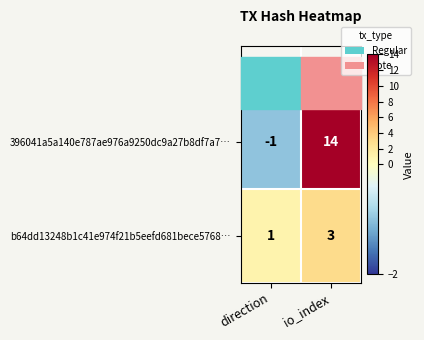

Which series has the largest total across all categories?

396041a5a140e787ae976a9250dc9a27b8df7a7…